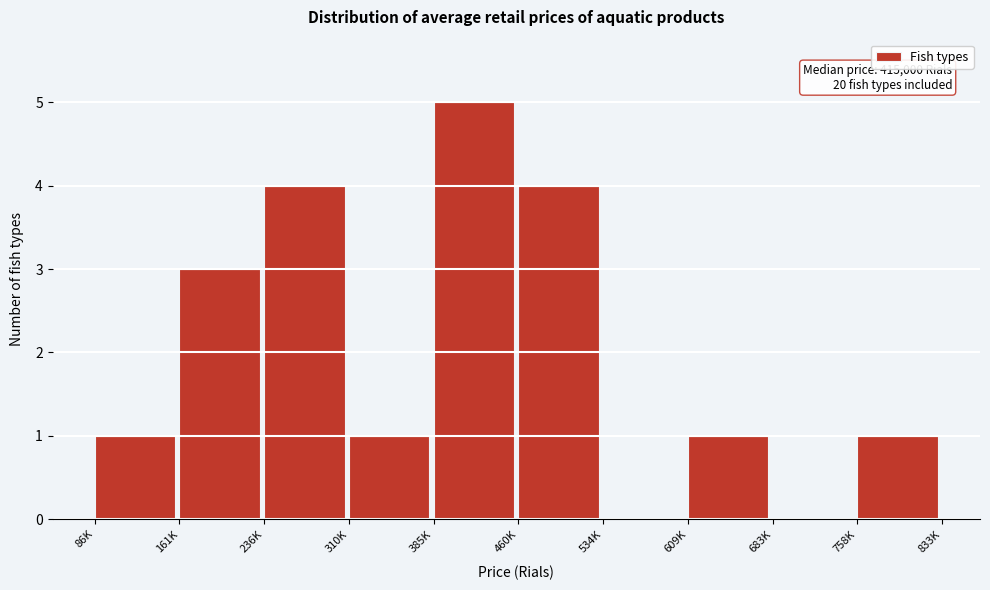

Reading left to right, list all the values displayed in this chart.

86K=1	161K=3	236K=4	310K=1	385K=5	460K=4	534K=0	609K=1	683K=0	758K=1